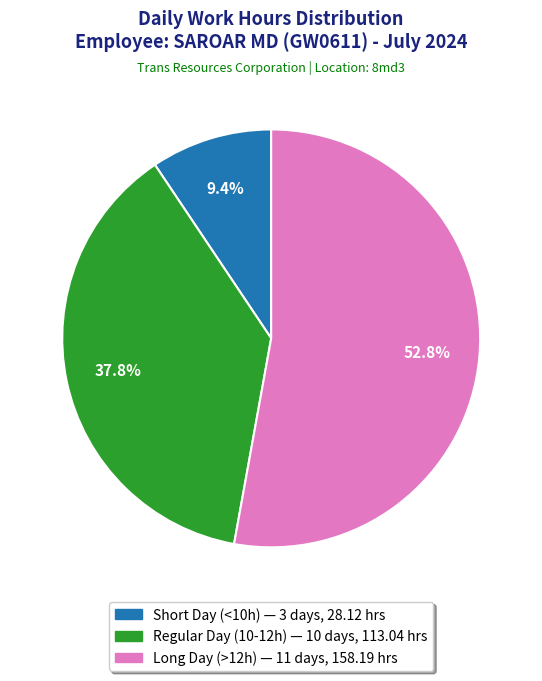

Is there a majority slice in this chart?

Yes